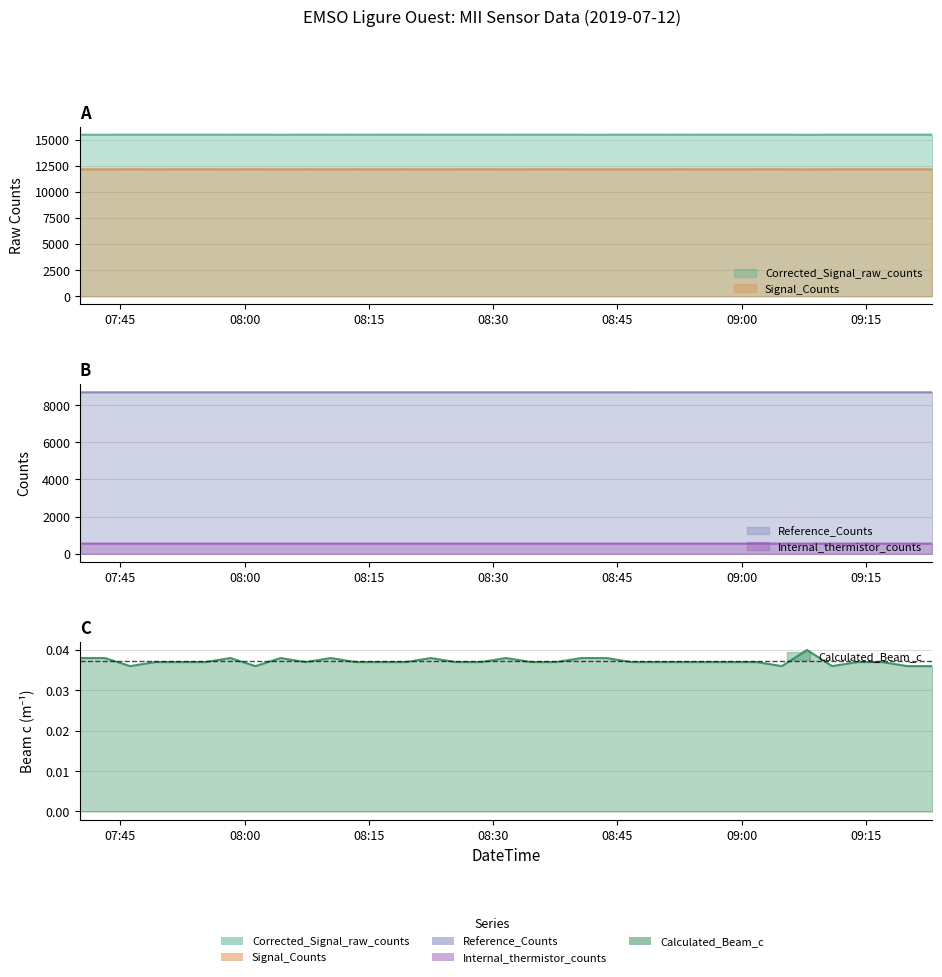

The Calculated_Beam_c series shows 0.1 at 2019-07-12T09:04:52. True or false?

False